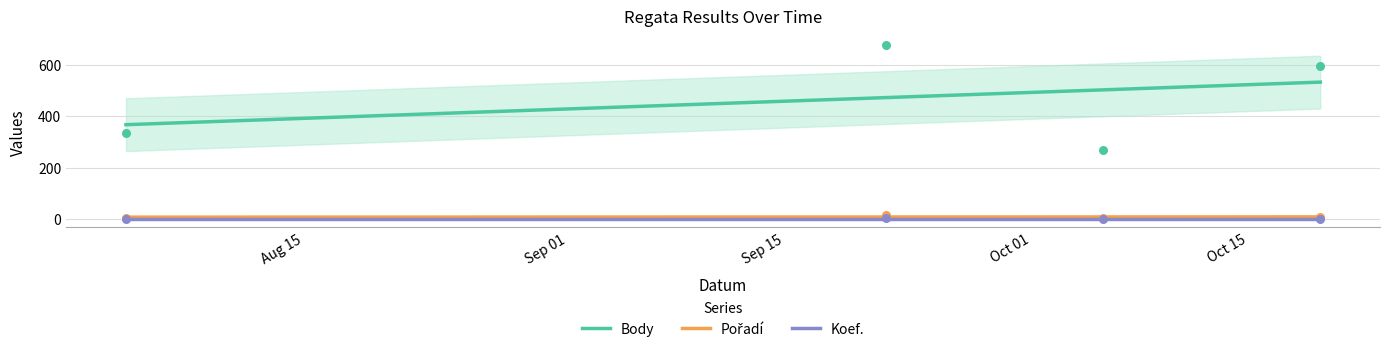

Is the value of Body at 2006-10-07 greater than the value of Pořadí at 2006-08-05?

Yes